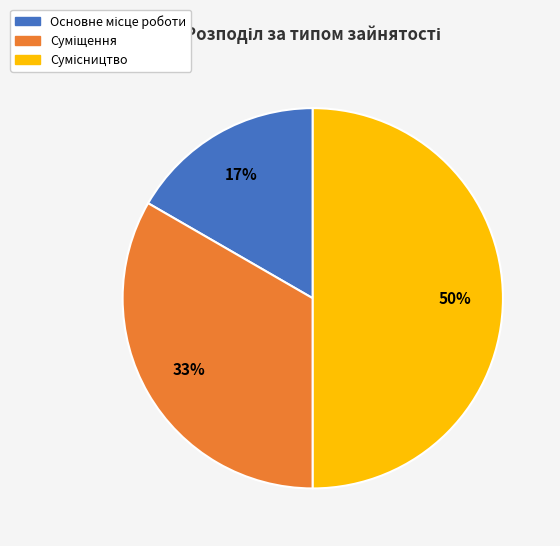

To the nearest percent, what is the average slice percentage?

33%